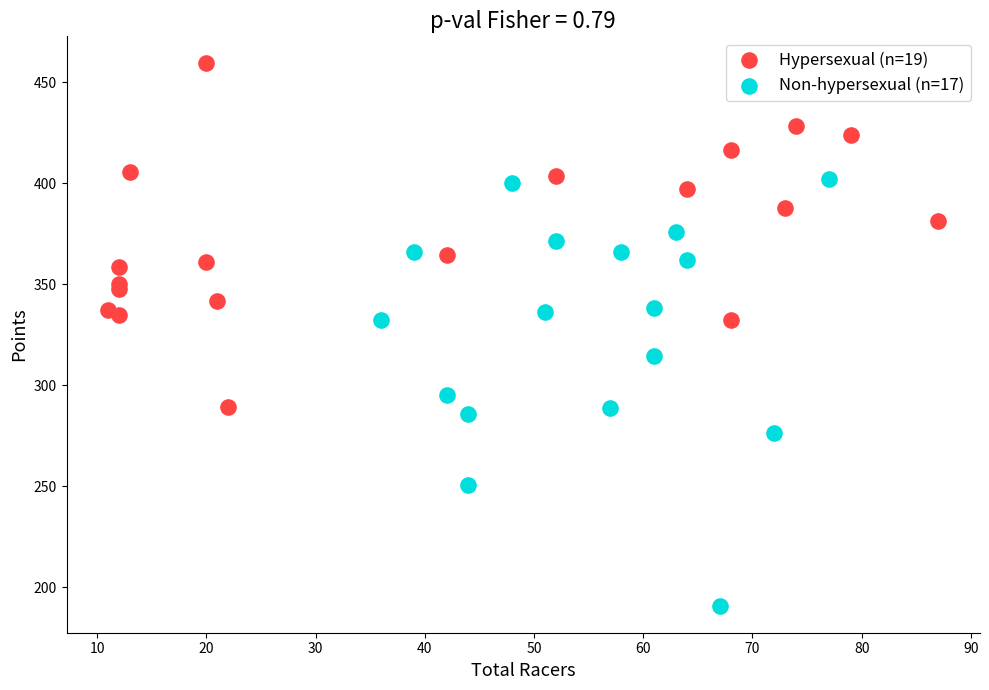

Which series contains the highest Y value?

Hypersexual (n=19)